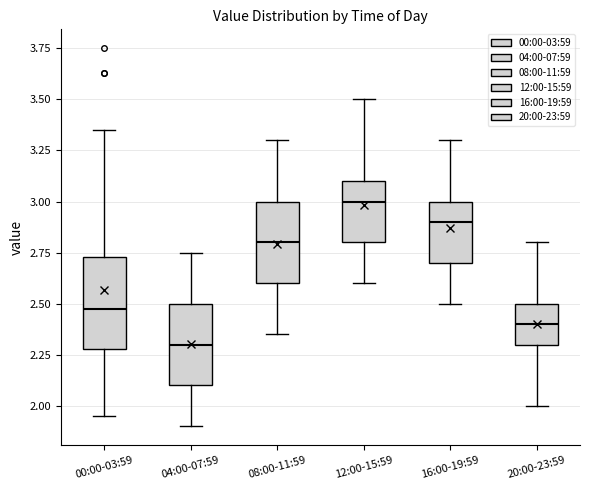

Where is the upper edge of the box for 16:00-19:59 on the y-axis? The values are not printed on the chart, so give them approximately, as read against the axis.

3.00